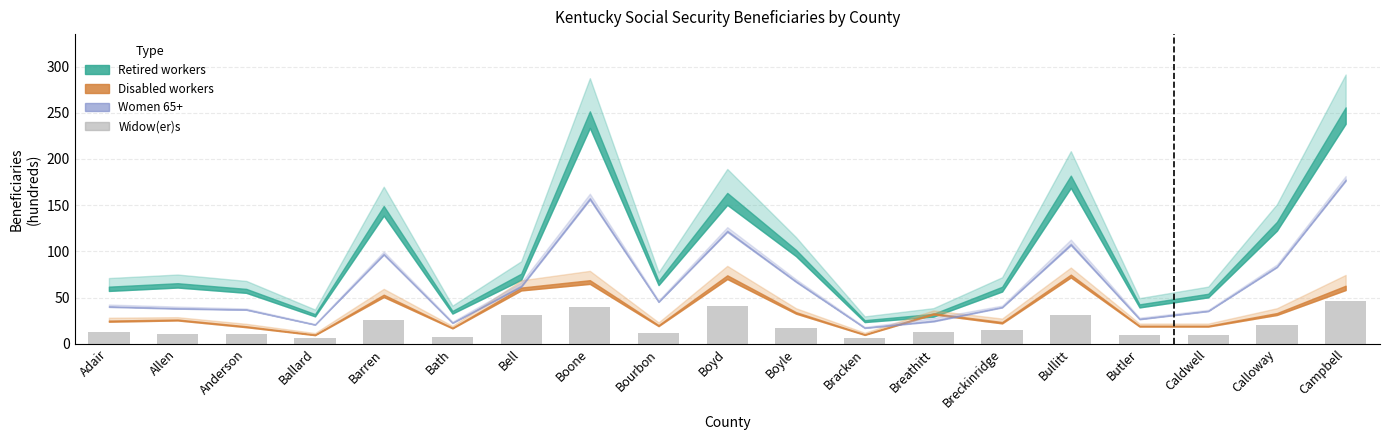

At which label is the value closest to 26?

Barren